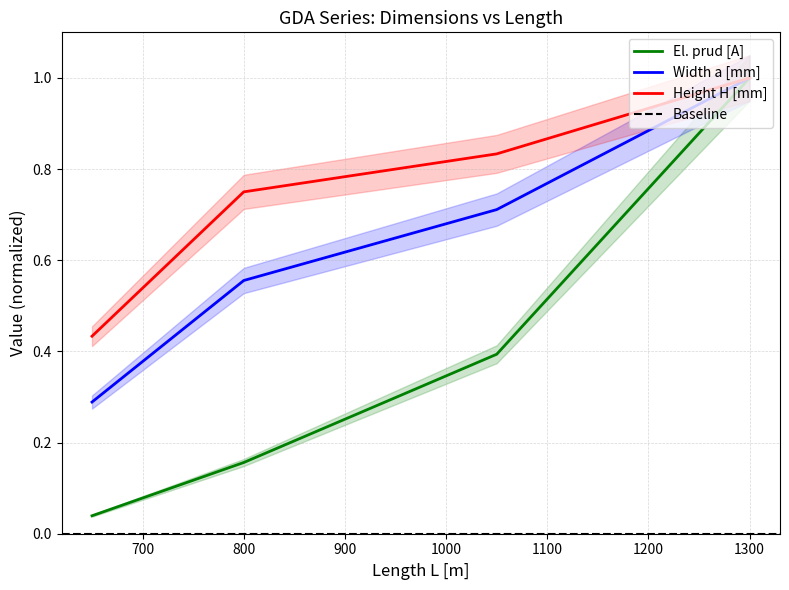

Is the value of Height H [mm] at 1050 greater than the value of El. prud [A] at 1050?

Yes